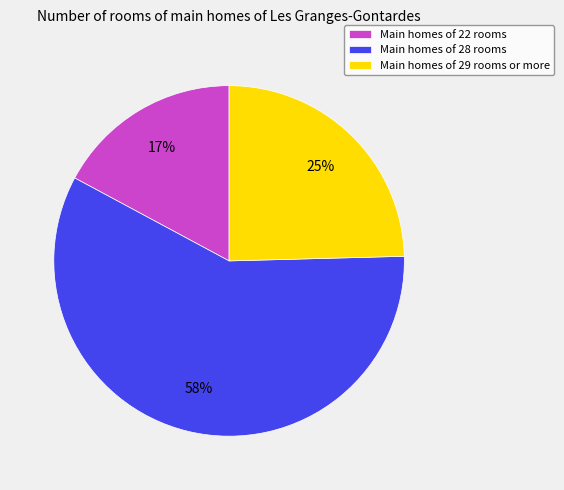

Is the sum of Main homes of 29 rooms or more and Main homes of 22 rooms greater than half?

No